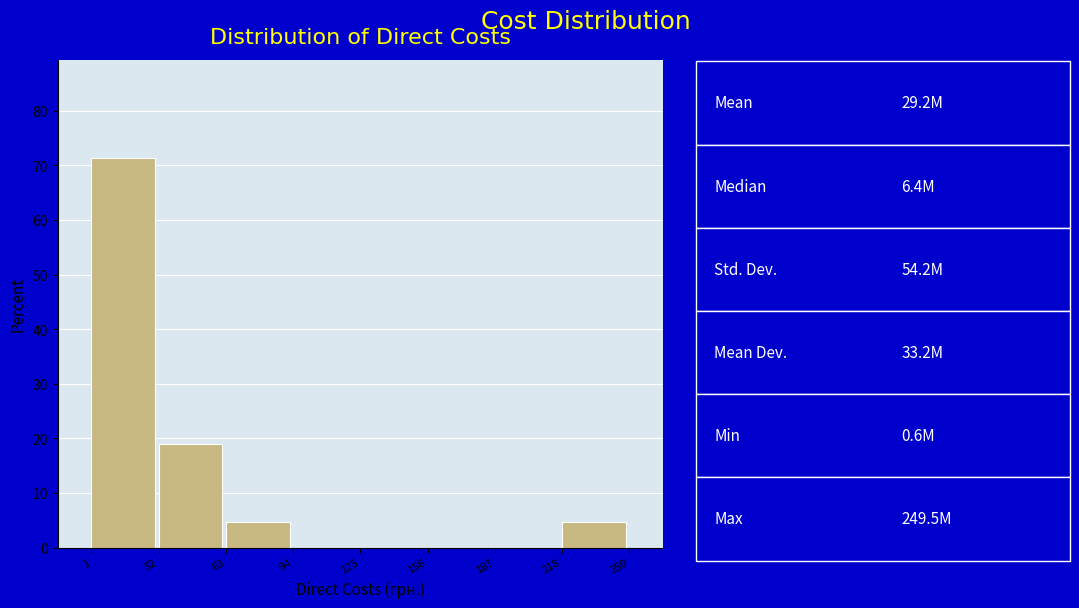

Reading left to right, list every bar in this chart as the range it spans on the x-axis followed by its height. The values are not printed on the chart, so give them approximately, as read against the axis.

1 to 32: 71
32 to 63: 19
63 to 94: 5
94 to 125: 0
125 to 156: 0
156 to 187: 0
187 to 218: 0
218 to 250: 5